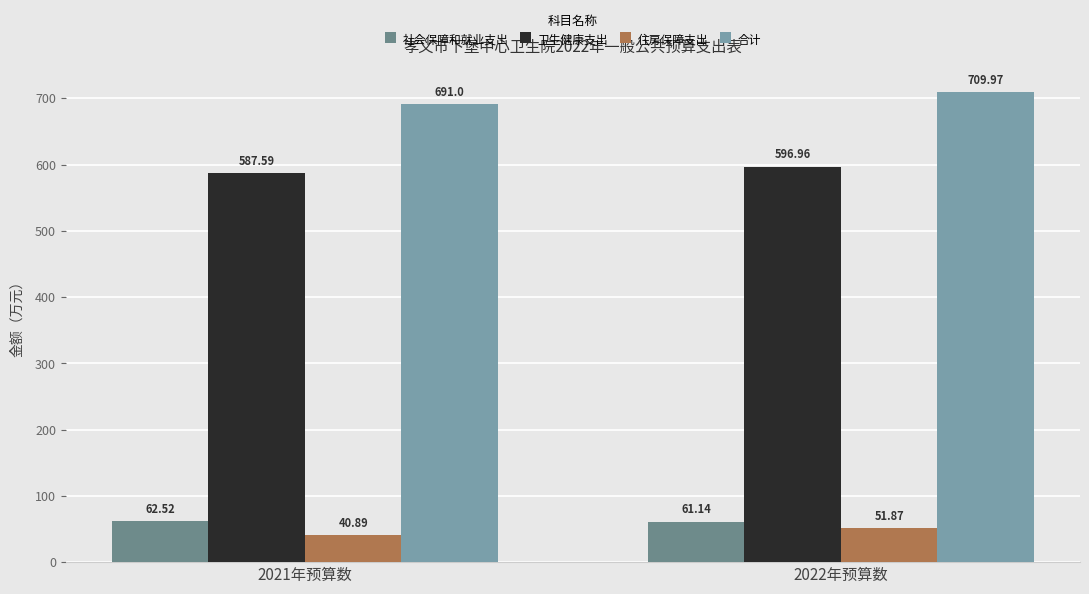

What is the approximate value of 合计 at 2022年预算数?

710.0